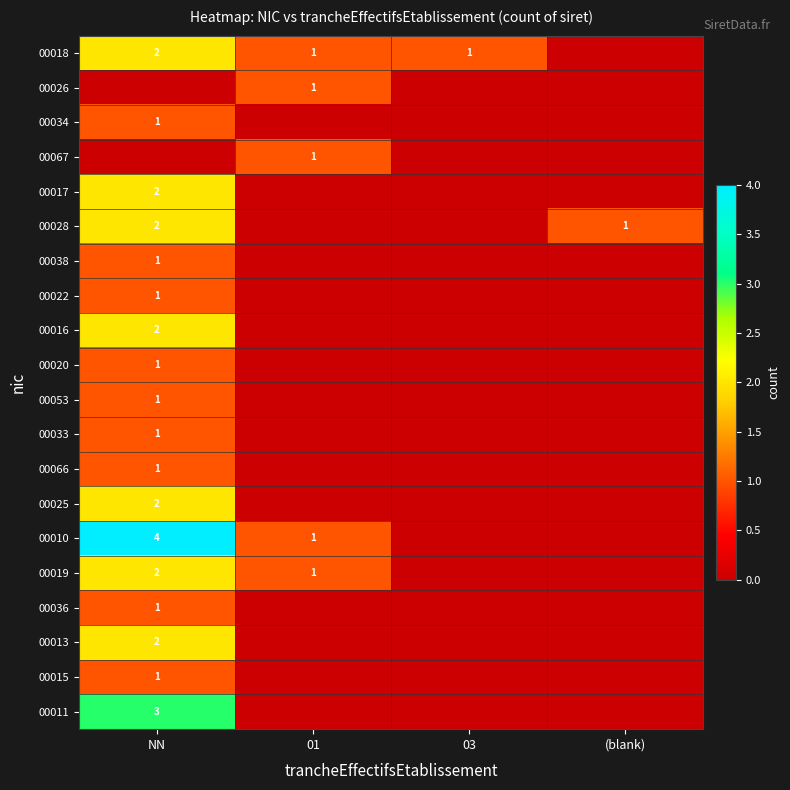

True or false: 00017 has a value of 1 at NN.

False